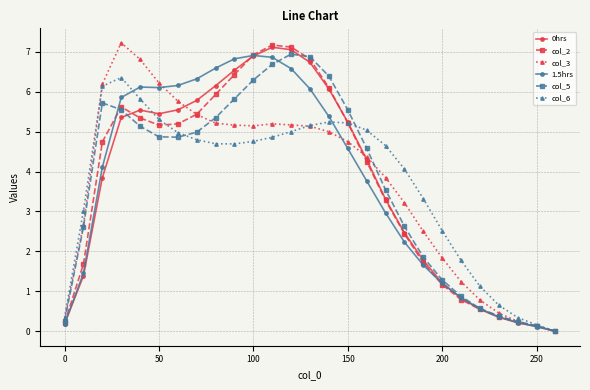

What is the maximum value shown in the chart?

7.2